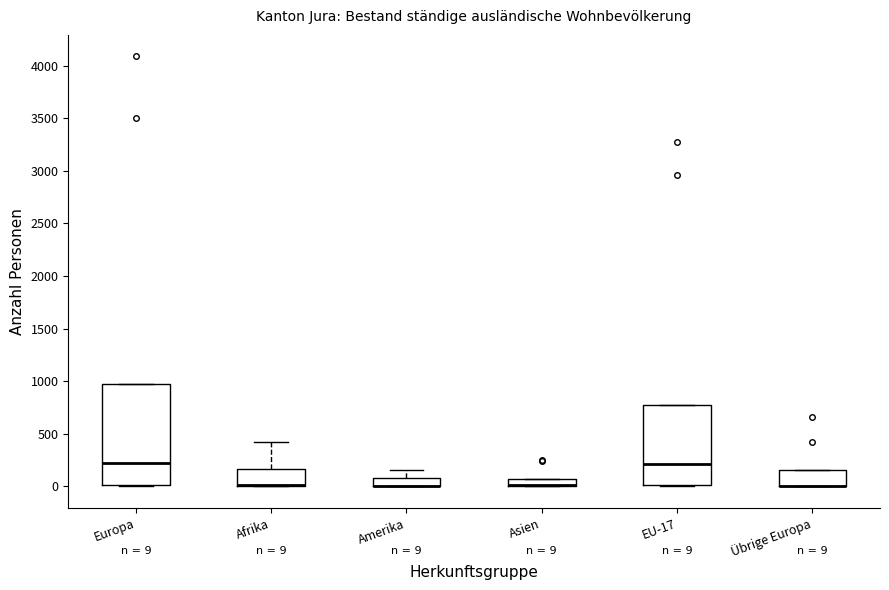

Comparing the boxes themselves (not the whiskers), which one is the tallest?

Europa